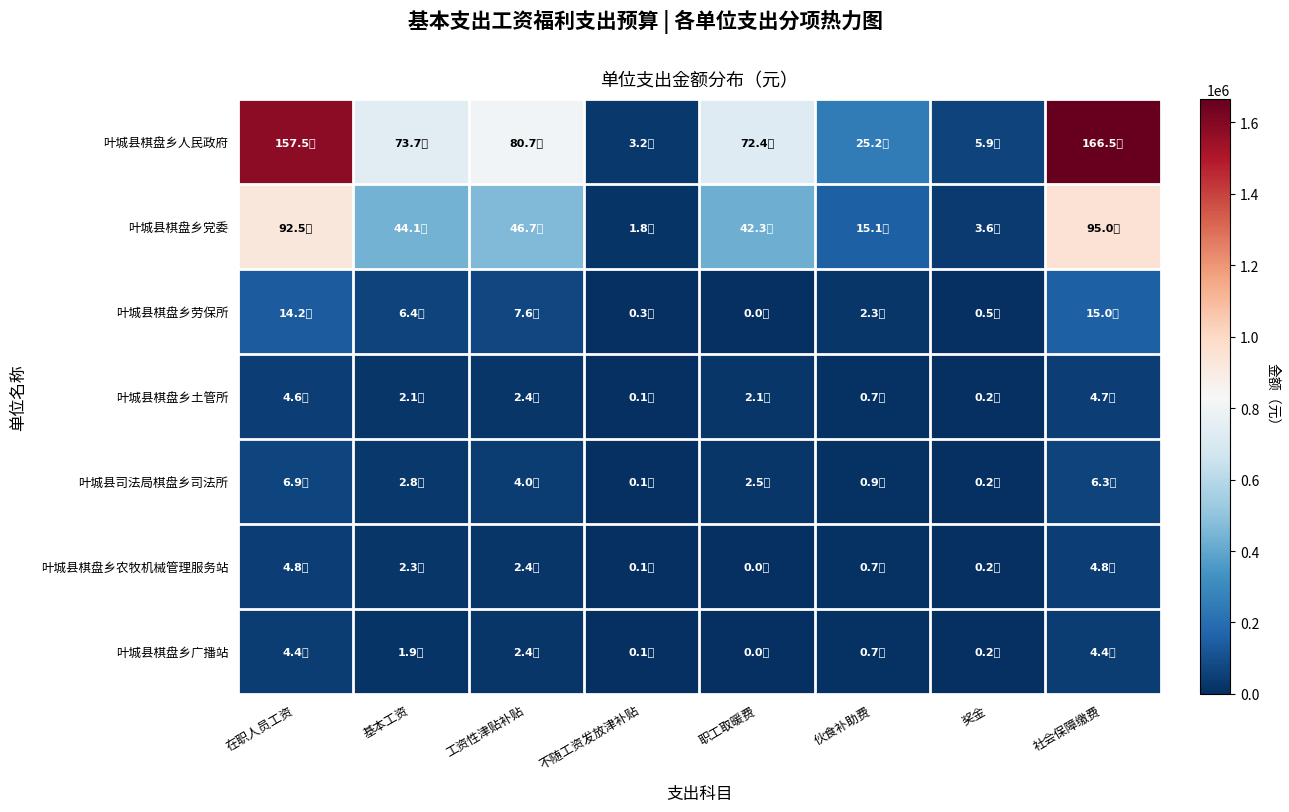

What is the total value across all series at 在职人员工资?

2850235.6